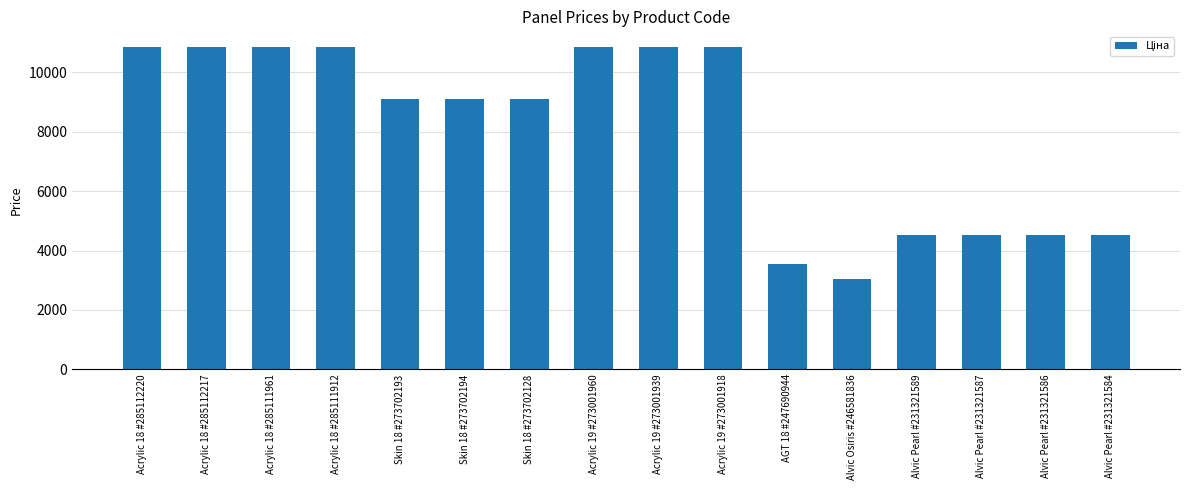

Reading left to right, list all the values displayed in this chart.

Acrylic 18 #285112220=10840.1	Acrylic 18 #285112217=10840.1	Acrylic 18 #285111961=10840.1	Acrylic 18 #285111912=10840.1	Skin 18 #273702193=9092.0	Skin 18 #273702194=9092.0	Skin 18 #273702128=9092.0	Acrylic 19 #273001960=10840.1	Acrylic 19 #273001939=10840.1	Acrylic 19 #273001918=10840.1	AGT 18 #247690944=3533.1	Alvic Osiris #246581836=3059.7	Alvic Pearl #231321589=4524.7	Alvic Pearl #231321587=4524.7	Alvic Pearl #231321586=4524.7	Alvic Pearl #231321584=4524.7